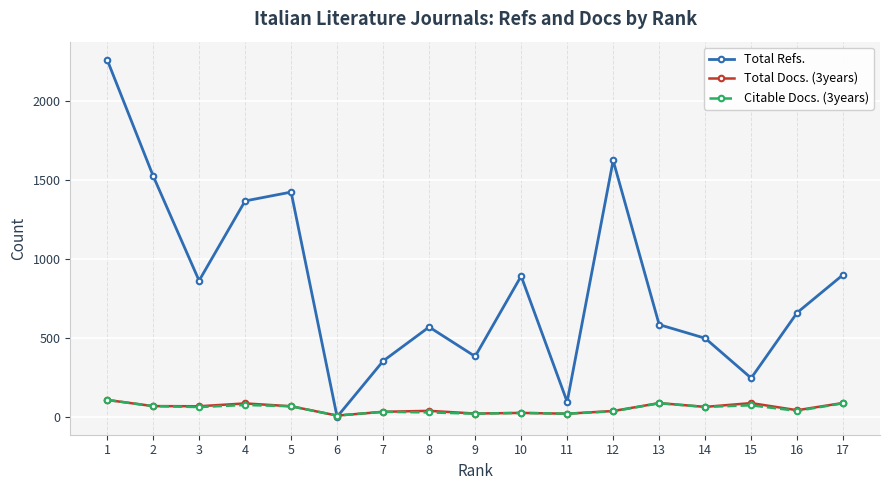

Count the number of data series in this chart.

3